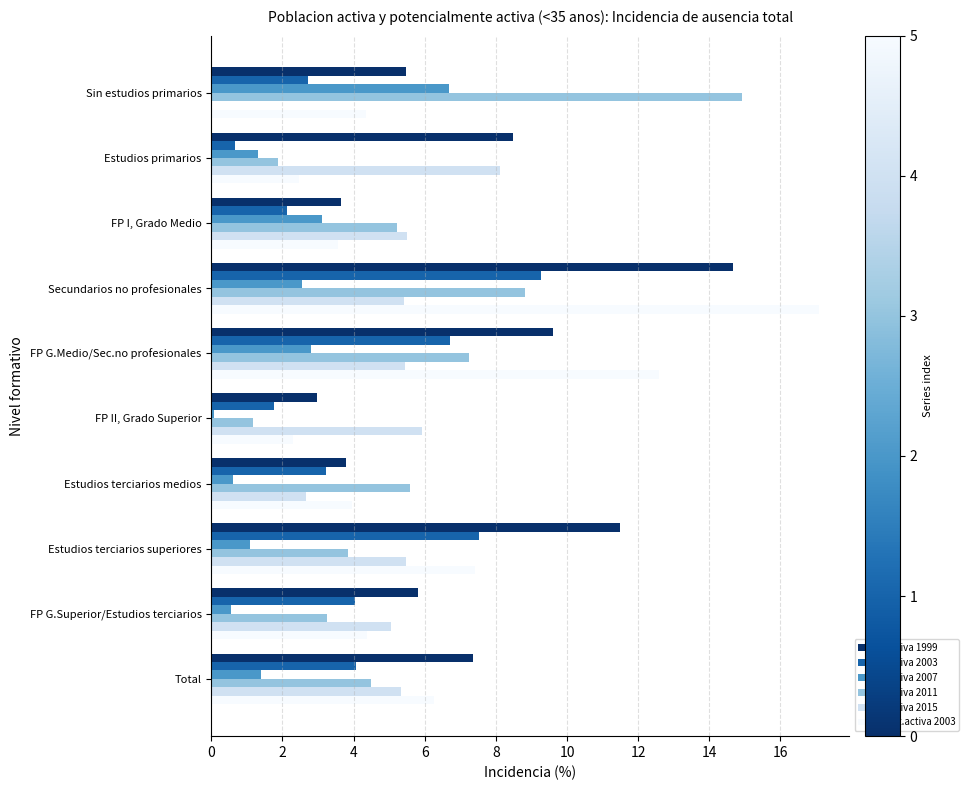

True or false: Activa 2015 has a value of 2.7 at Estudios terciarios medios.

True